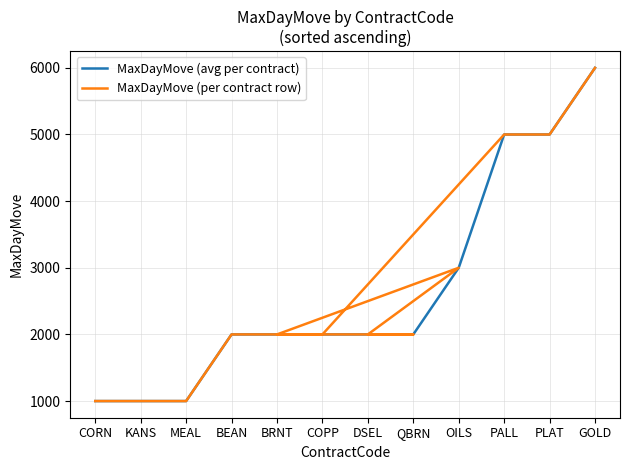

What is the minimum value for MaxDayMove (per contract row)?

1000